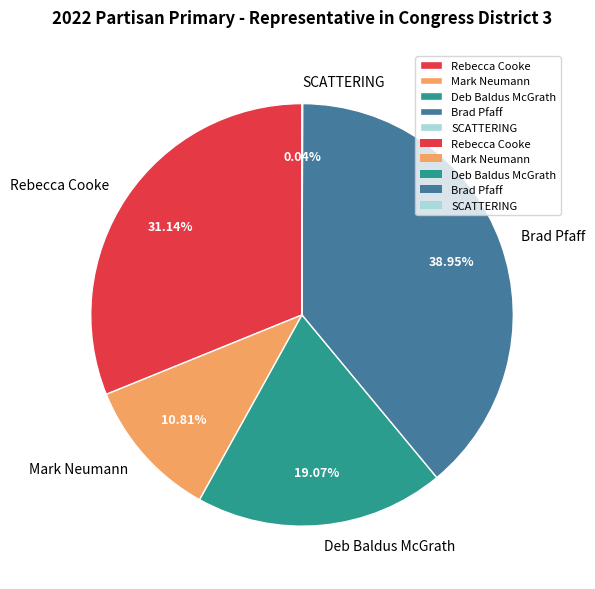

What is the ratio of the value at Rebecca Cooke to the value at Mark Neumann?

2.9